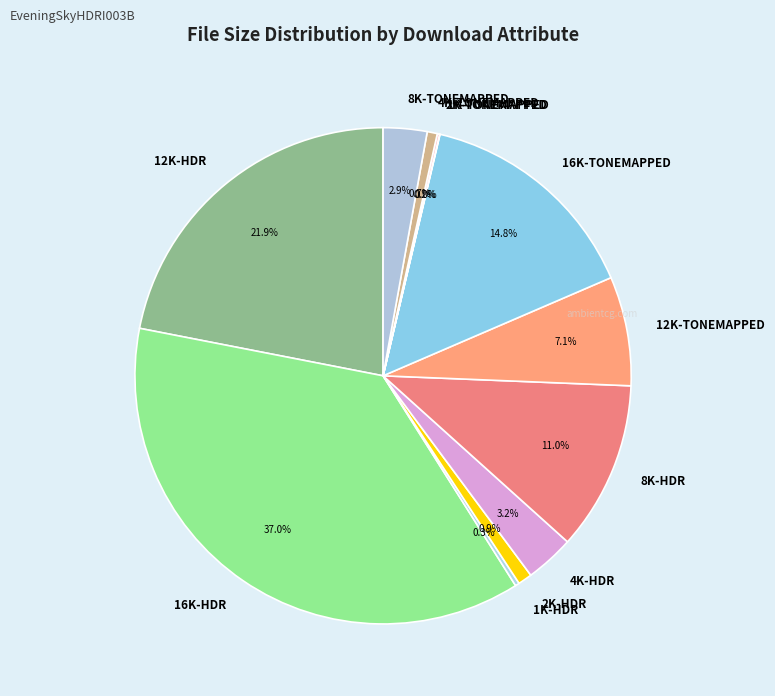

What is the largest slice in the pie chart?

16K-HDR